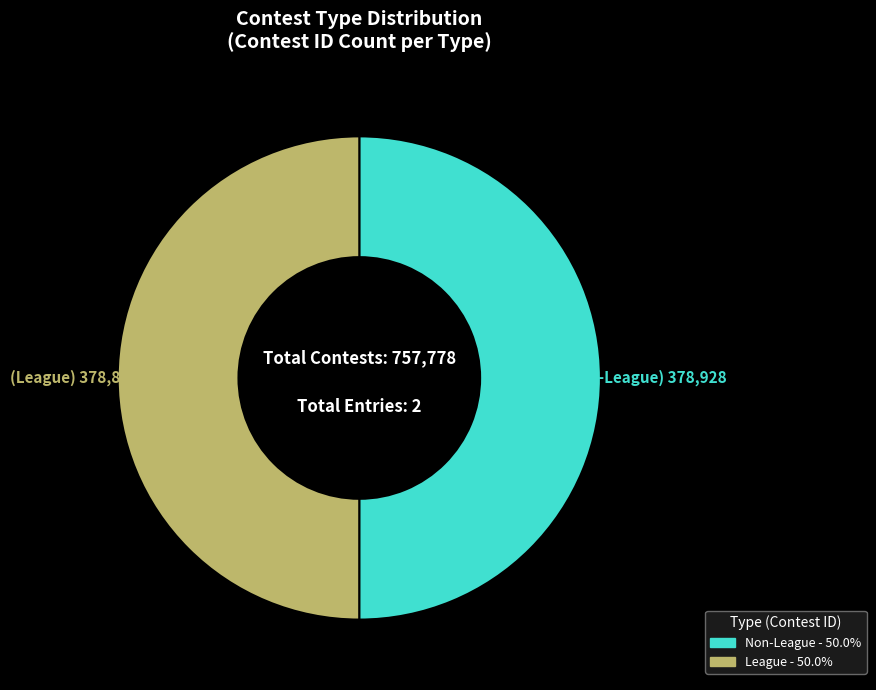

What is the ratio of the value at Non-League to the value at League?

1.0